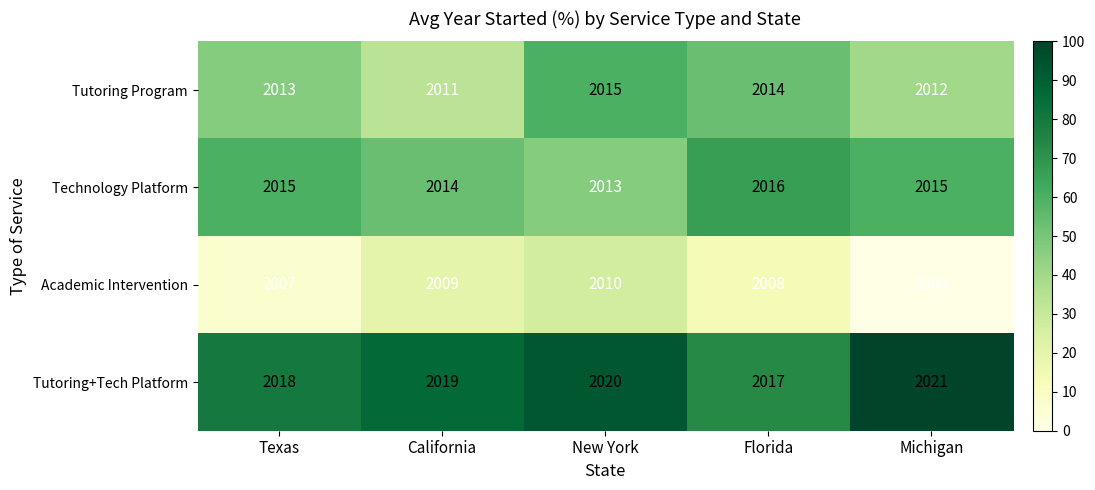

At which category is the sum across all series the highest?

New York